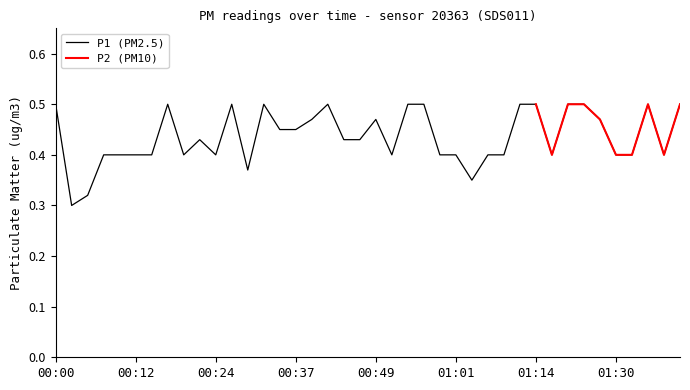

What is the difference between the second highest and minimum values?

0.2